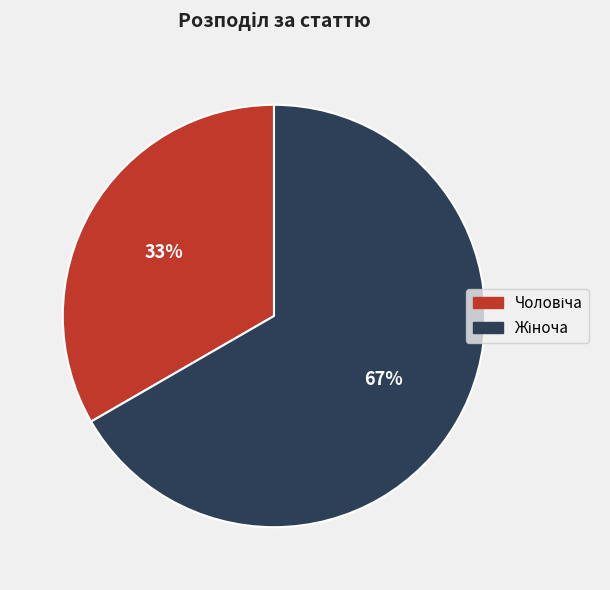

Does any single category account for the majority?

Yes